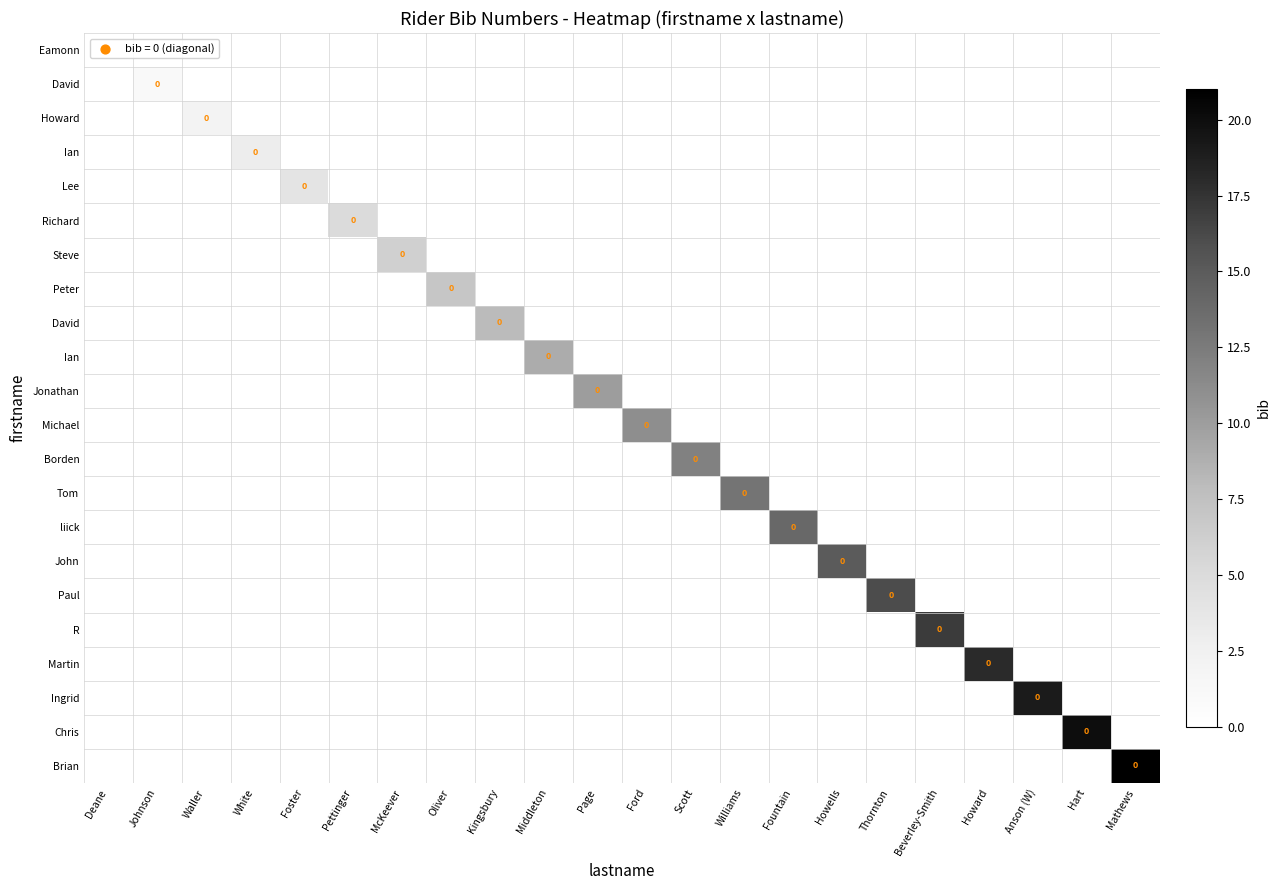

Which label corresponds to the smallest value in the chart?

Deane